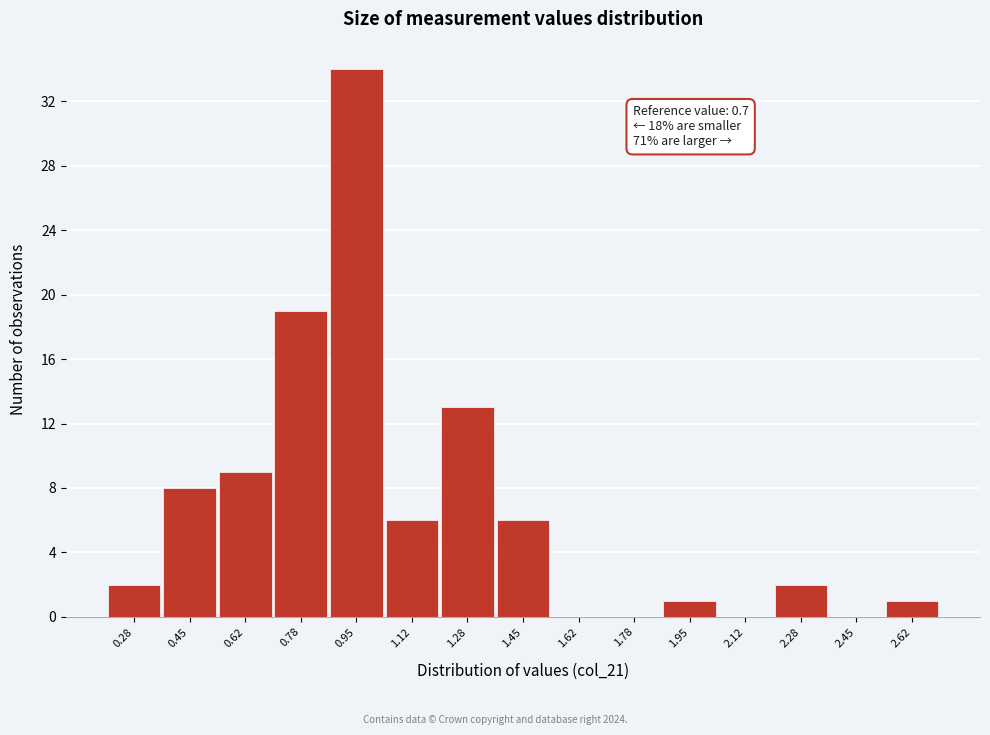

Which range on the x-axis has the tallest bar?

0.86 to 1.04